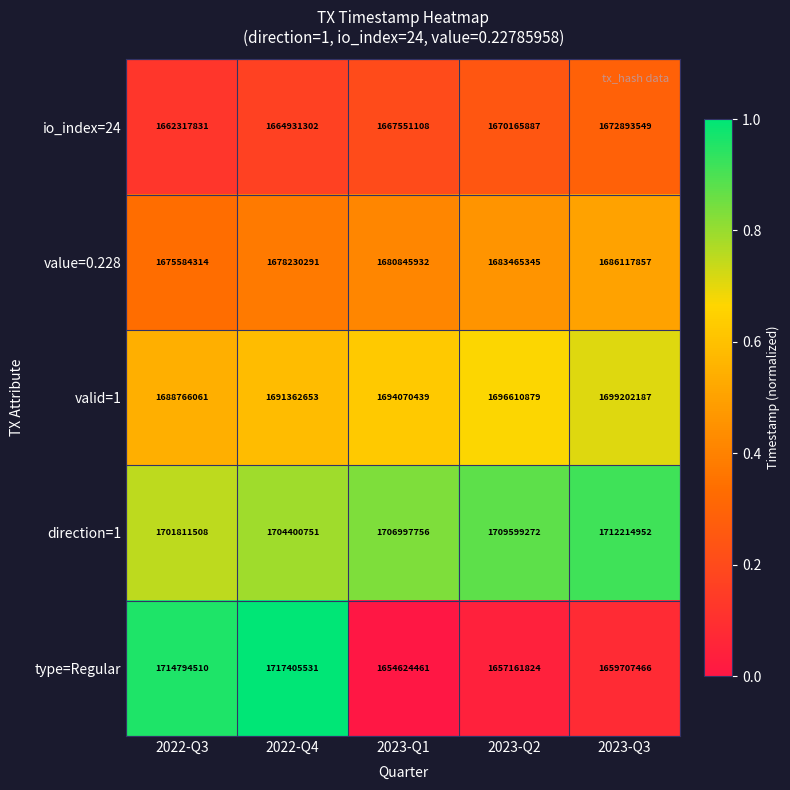

Count the number of categories in the chart.

5